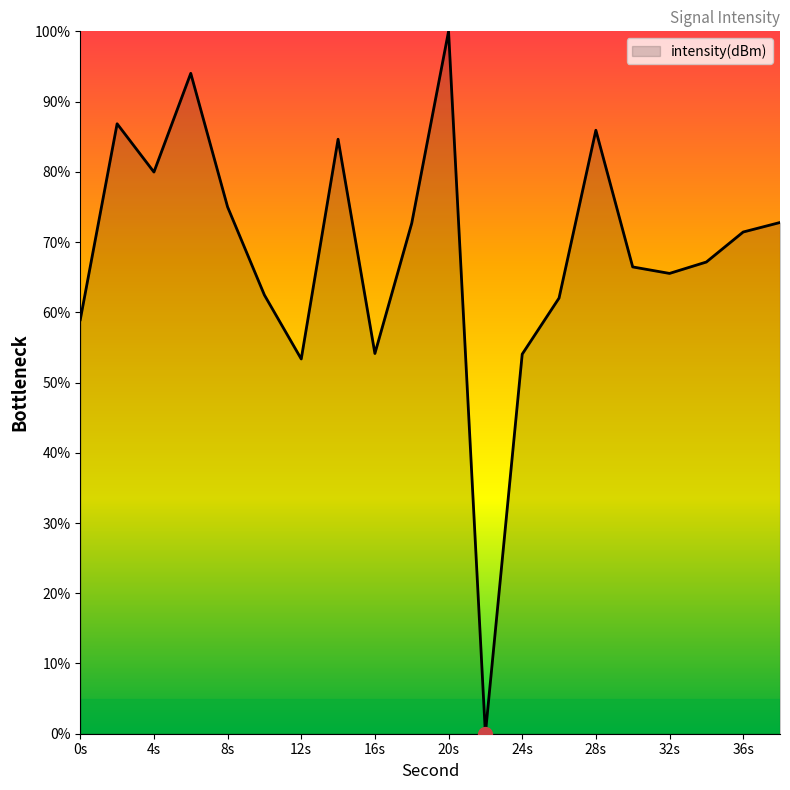

What is the difference between the maximum and minimum values?

100.0